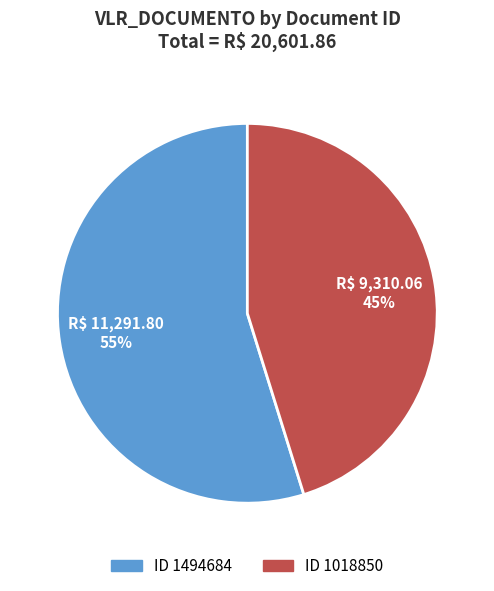

Does any single category account for the majority?

Yes